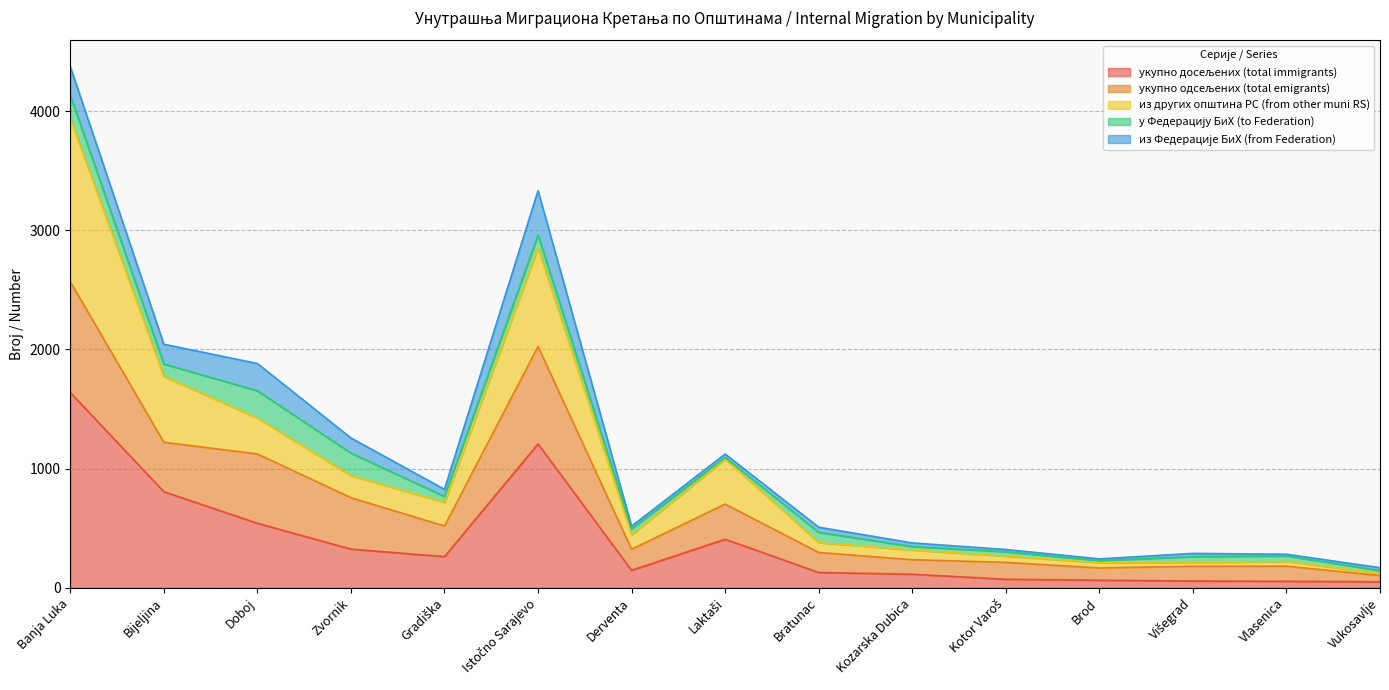

How many lines are shown in the chart?

5